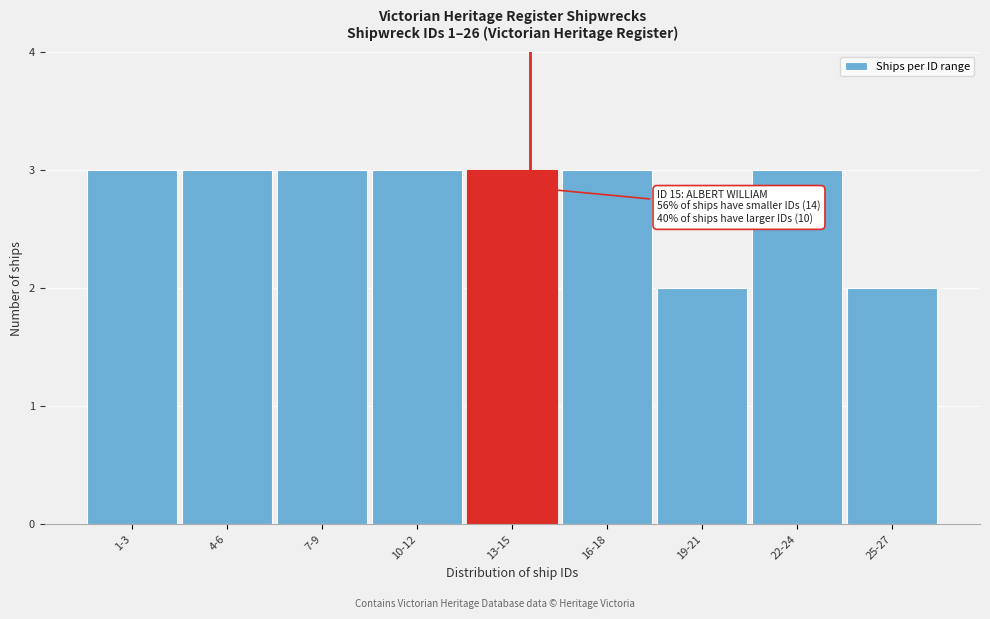

Reading left to right, extract all data points from this chart.

3	3	3	3	3	3	2	3	2